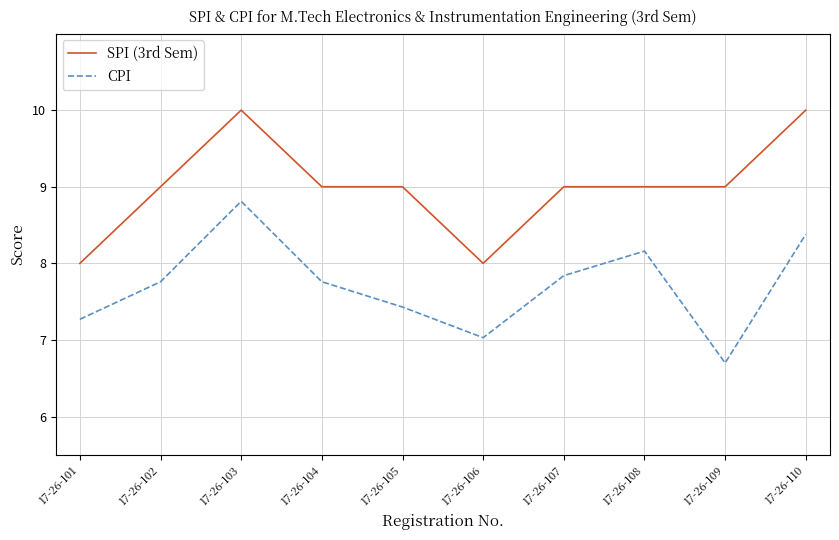

Rank the series by their average value, from lowest to highest.

CPI, SPI (3rd Sem)